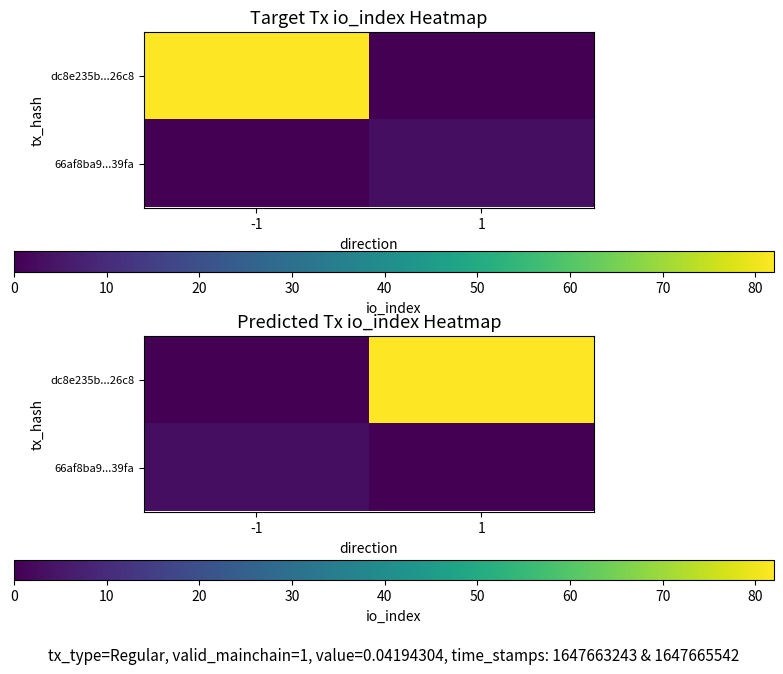

Is the value of dc8e235b...26c8 at -1 greater than the value of 66af8ba9...39fa at -1?

No